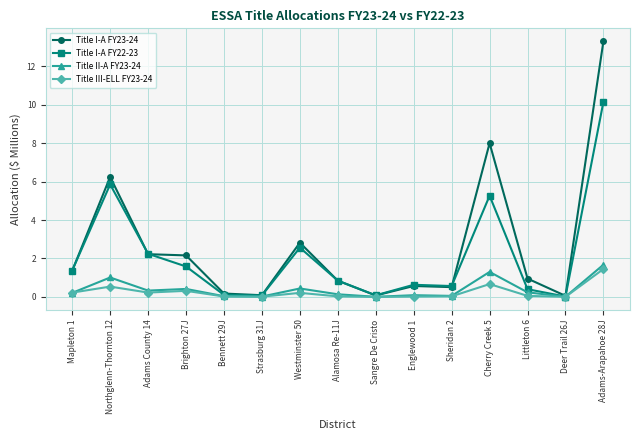

At which label does Title III-ELL FY23-24 reach its peak?

Adams-Arapahoe 28J